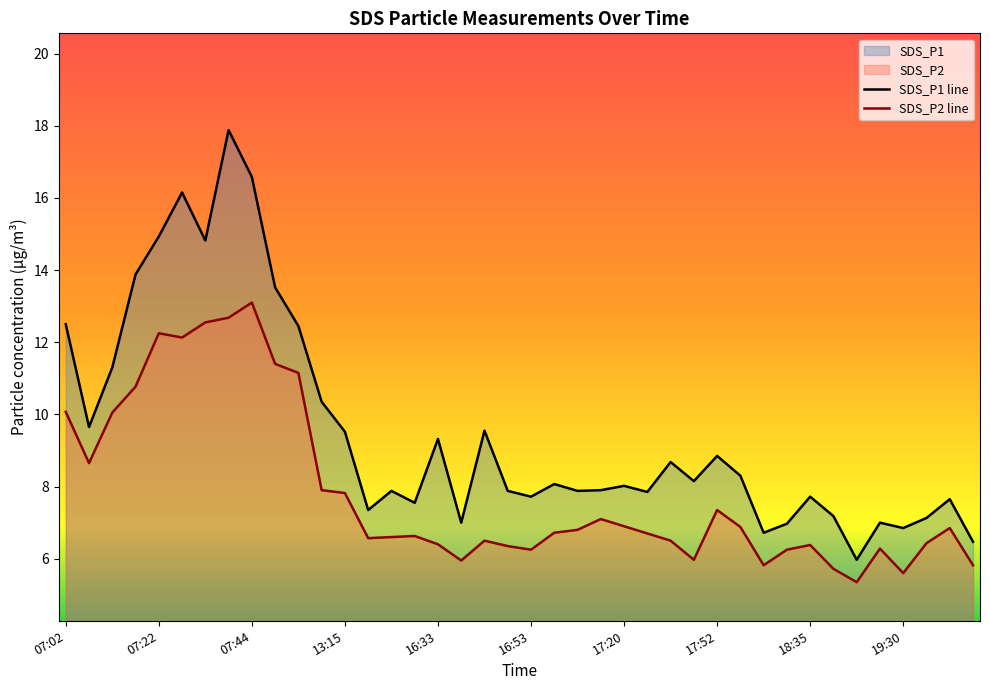

Where does the SDS_P2 series first go above 6?

07:02